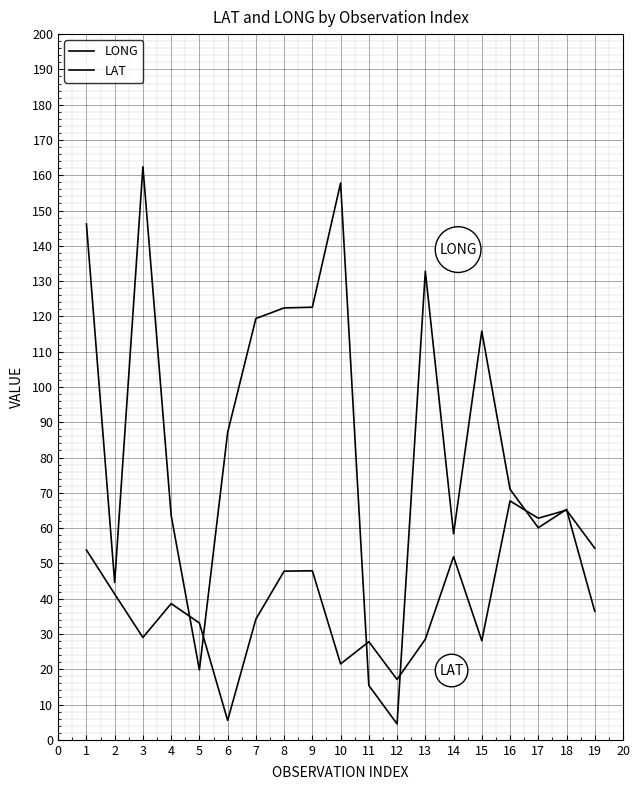

How many lines are shown in the chart?

2